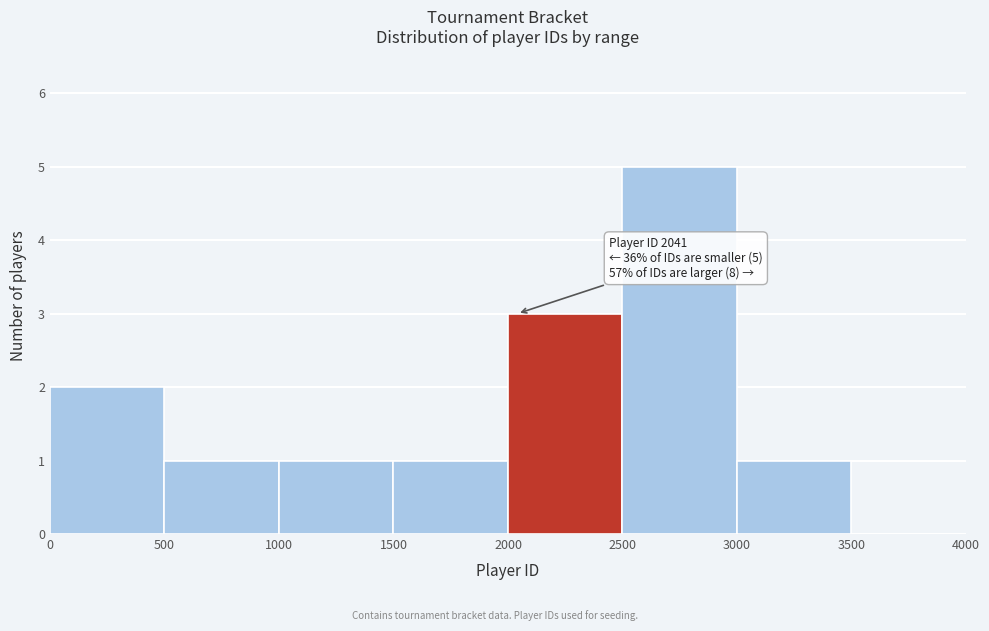

Over which range of the x-axis is the bar tallest?

2500 to 3000